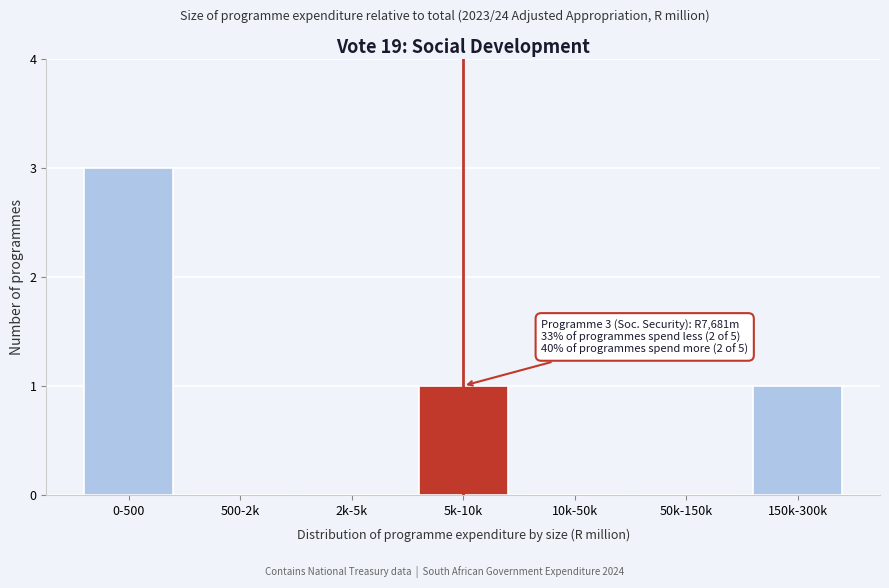

Reading right to left, transcribe all the data shown in this chart.

150k-300k=1	50k-150k=0	10k-50k=0	5k-10k=1	2k-5k=0	500-2k=0	0-500=3